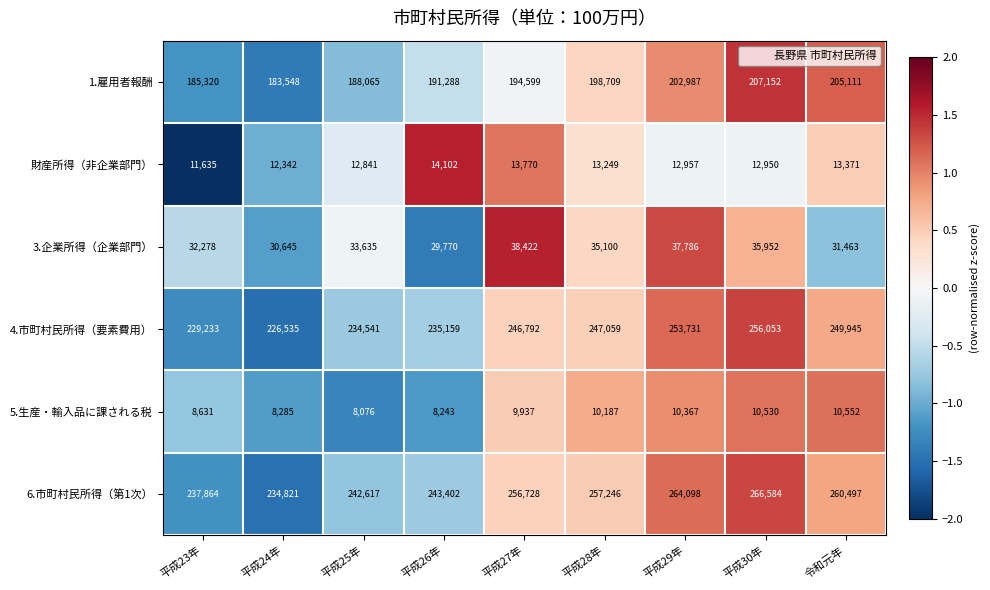

How many data points does each series have?

9